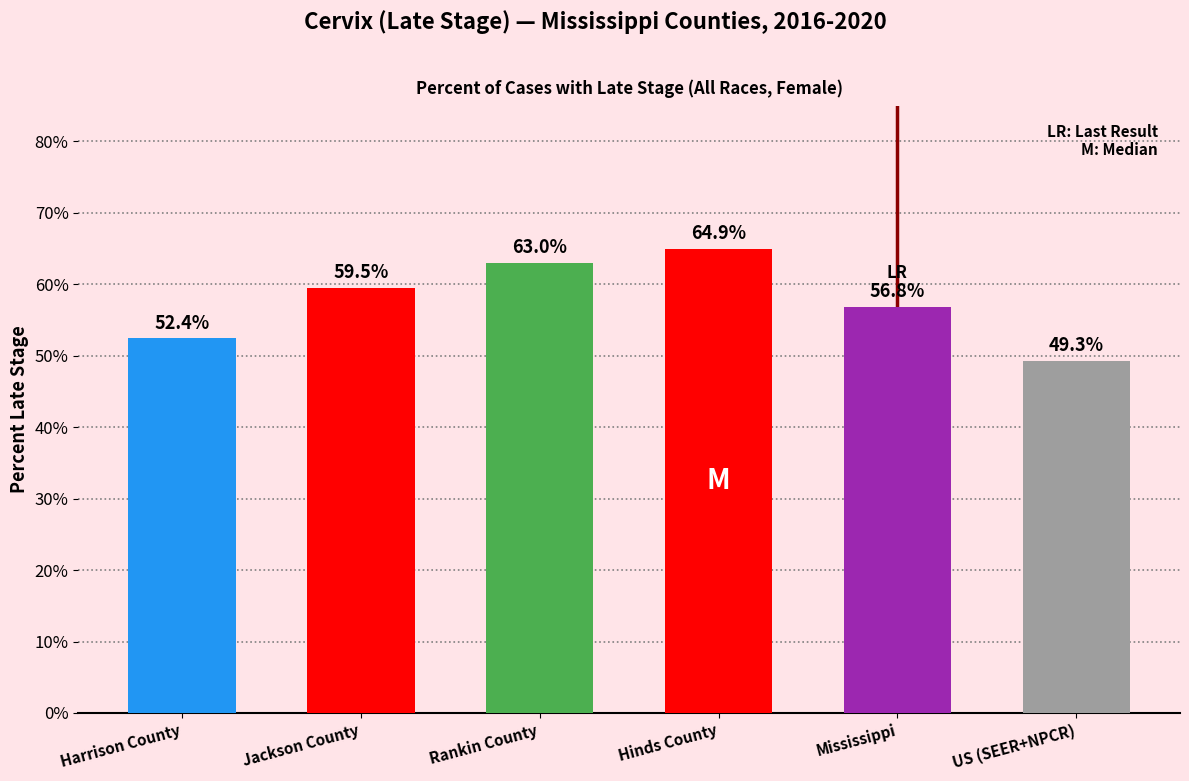

List the labels in order of value, largest first.

Hinds County, Rankin County, Jackson County, Mississippi, Harrison County, US (SEER+NPCR)